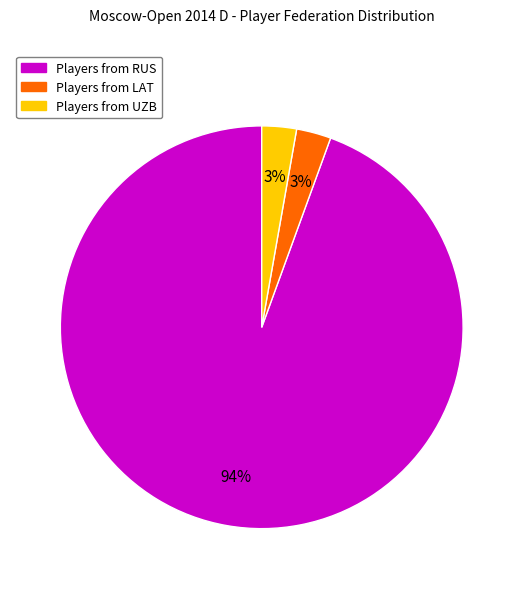

To the nearest percent, what is the average slice percentage?

33%